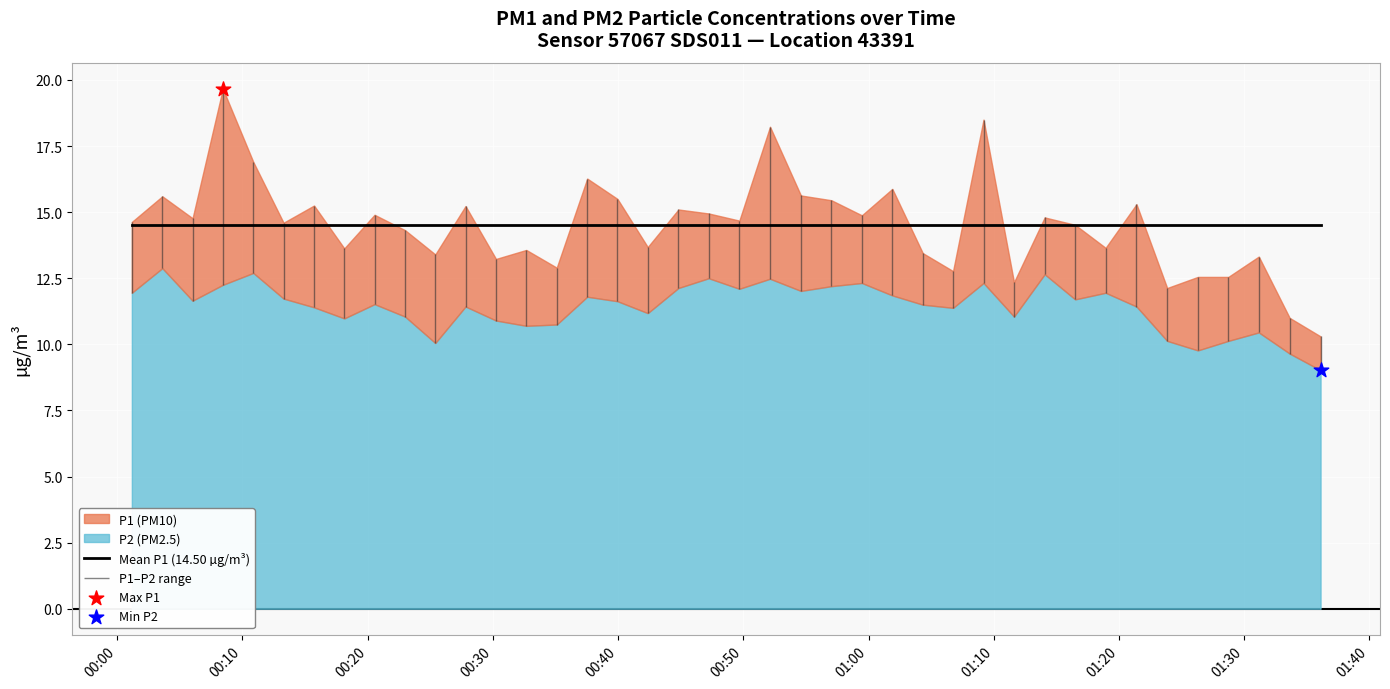

Is the value of P2 at 01:36 greater than the value of P1 at 00:39?

No